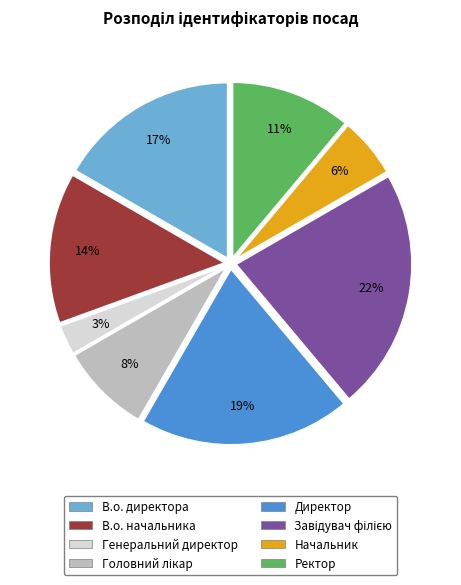

How many slices are in this pie chart?

8